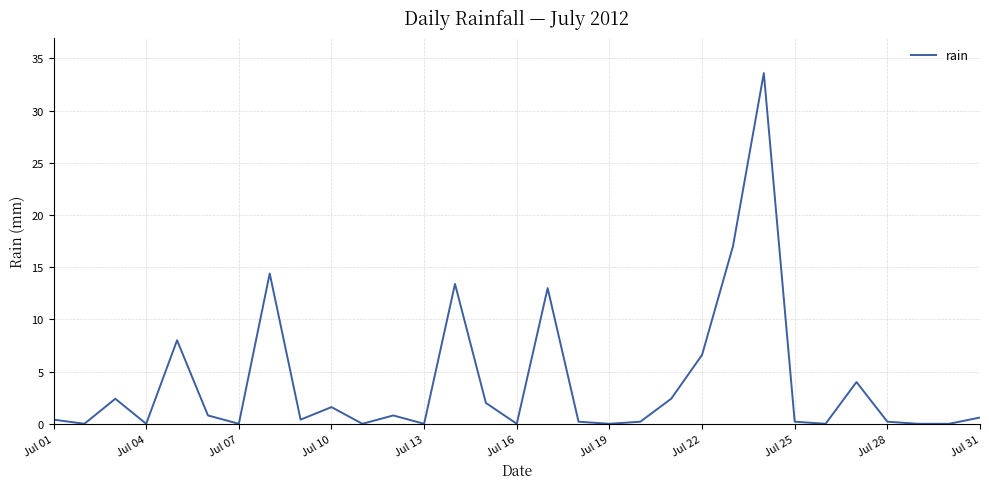

True or false: the data has more than 2 interior local peaks.

True